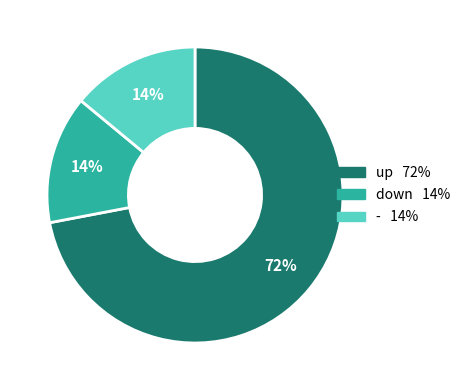

What is the ratio of the value at up to the value at down?

5.1